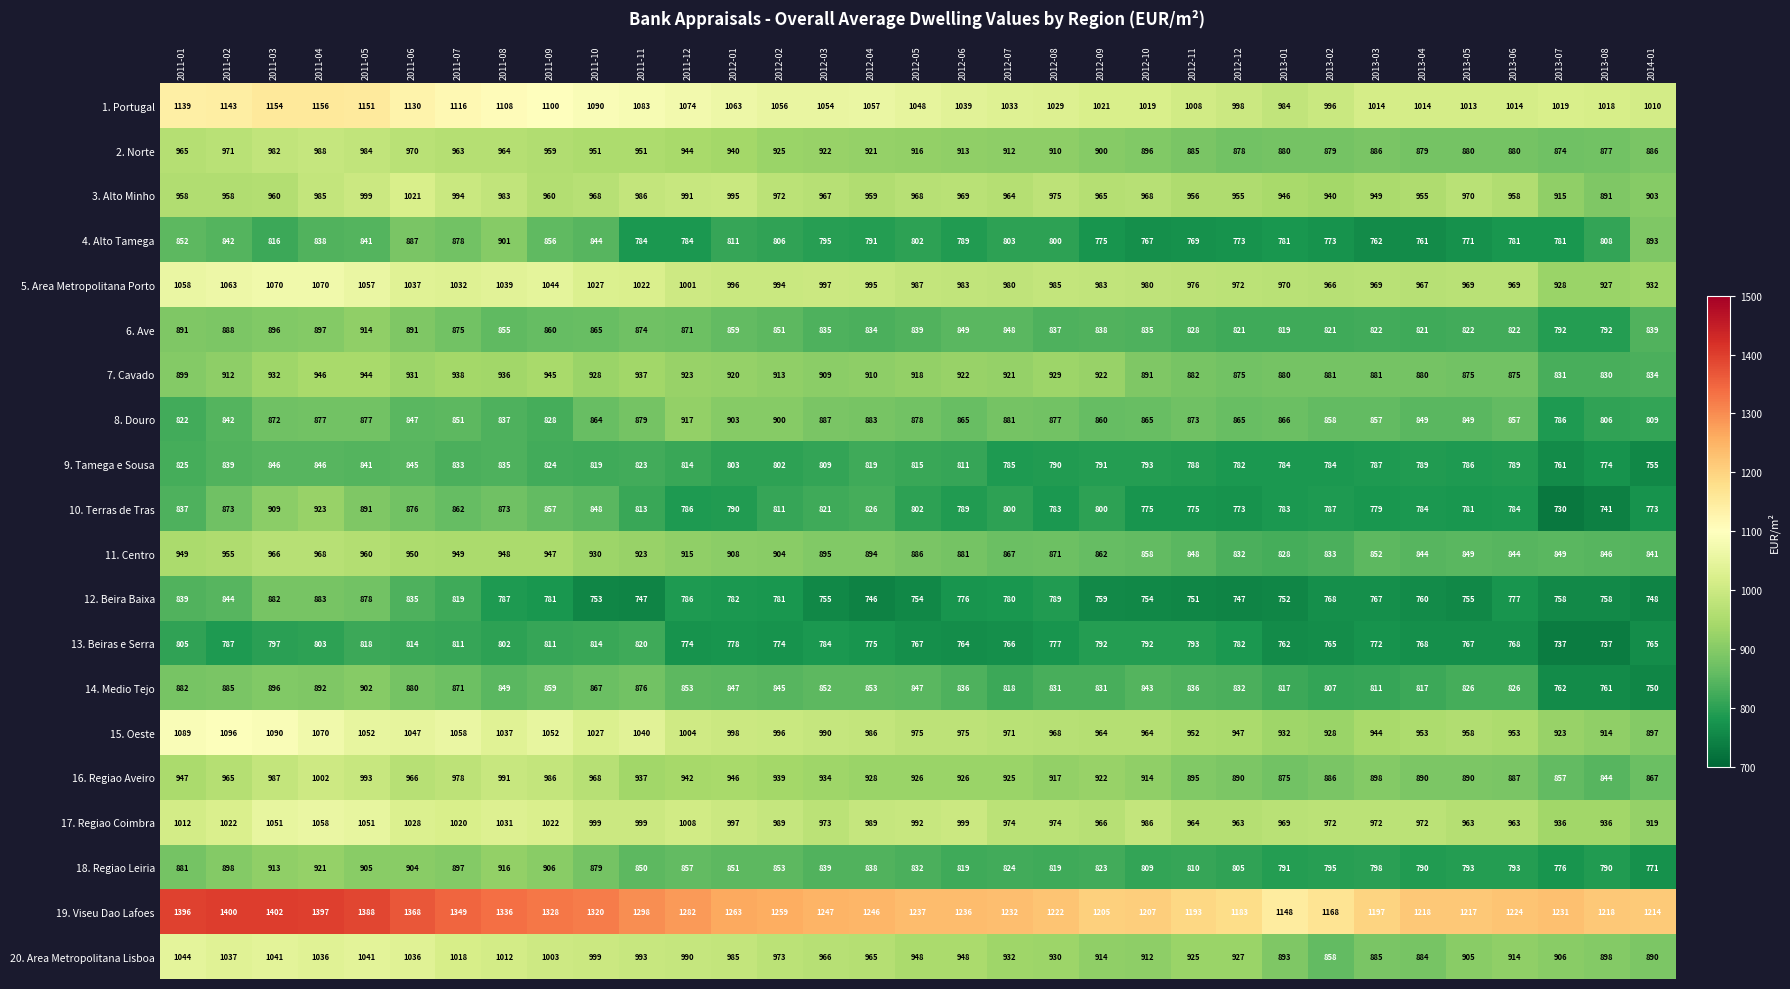

True or false: 12. Beira Baixa has a value of 747 at 2012-12.

True